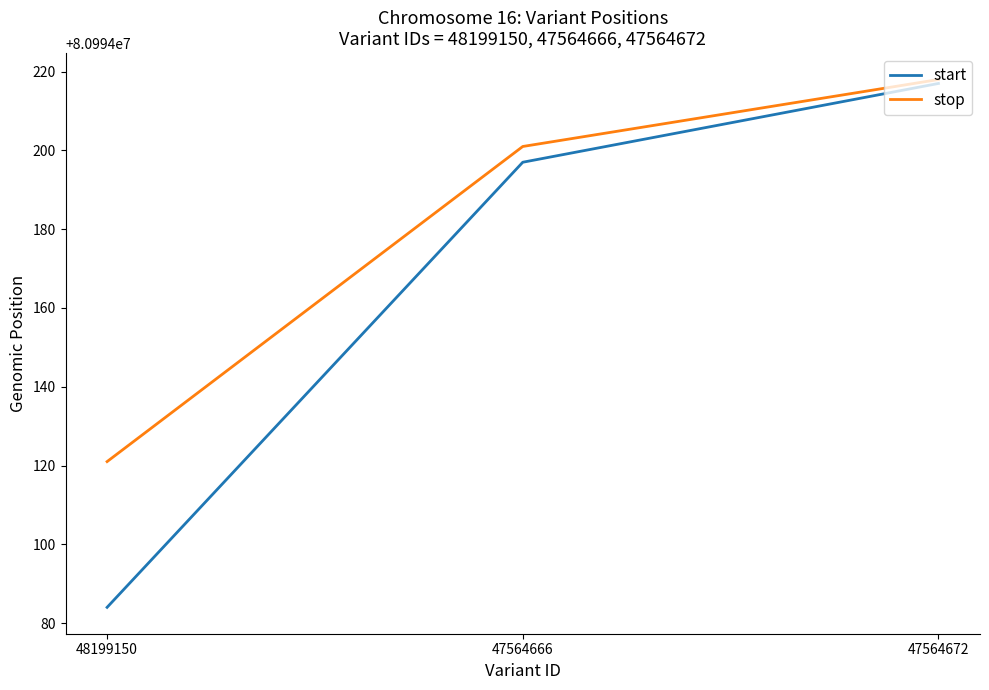

Is this an area chart (filled region under the line)?

No